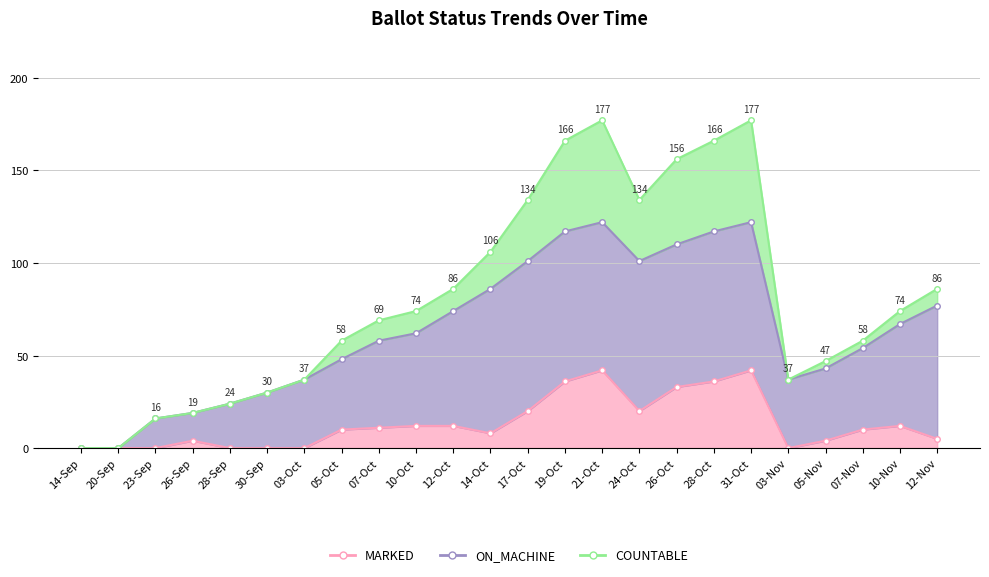

What is the label of the 7th point from the right?

28-Oct